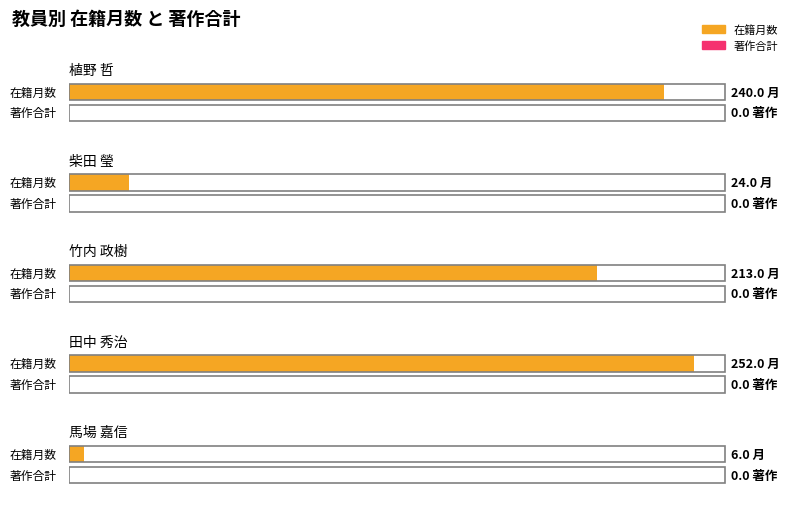

Does the chart contain any negative values?

No